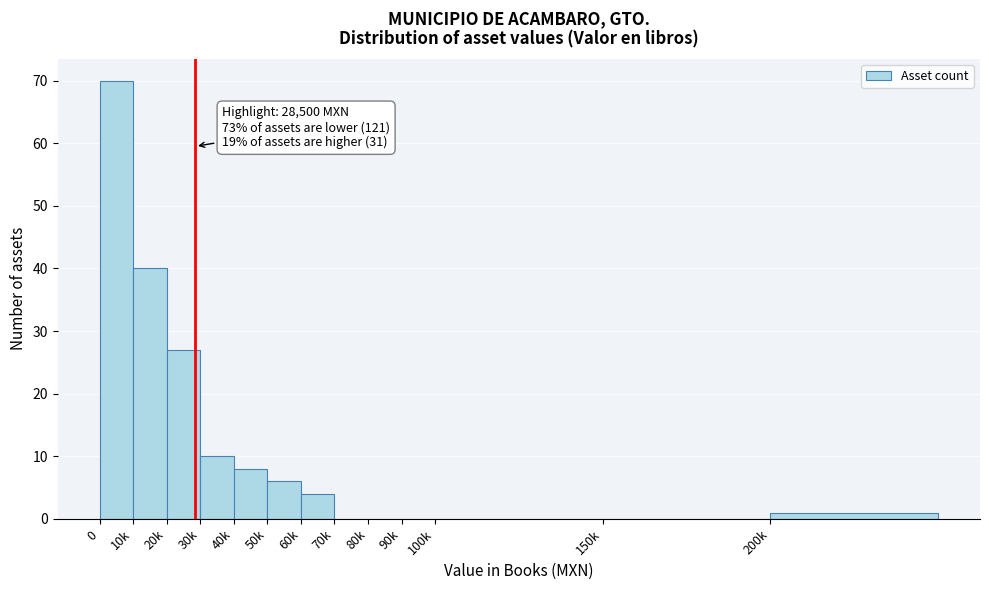

Reading left to right, transcribe all the data shown in this chart.

0=70	10k=40	20k=27	30k=10	40k=8	50k=6	60k=4	70k=0	80k=0	90k=0	100k=0	150k=0	200k=1